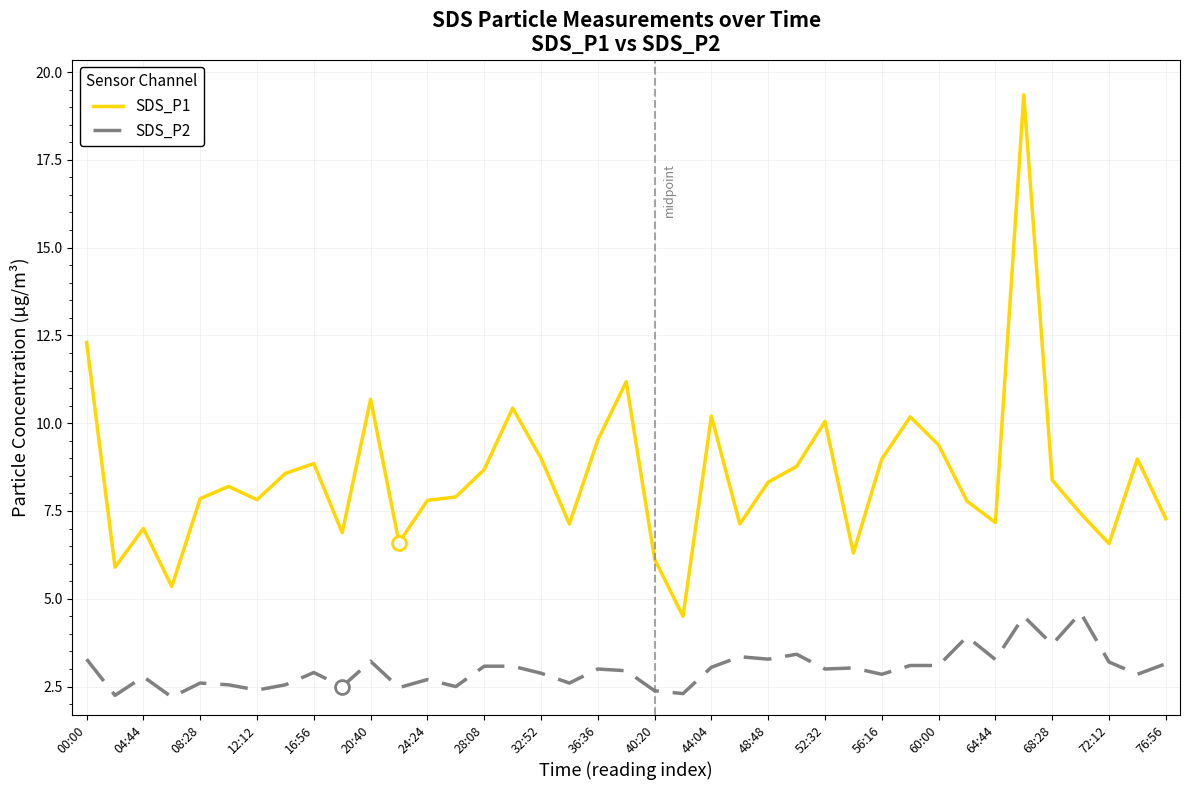

Rank the series by their average value, from lowest to highest.

SDS_P2, SDS_P1